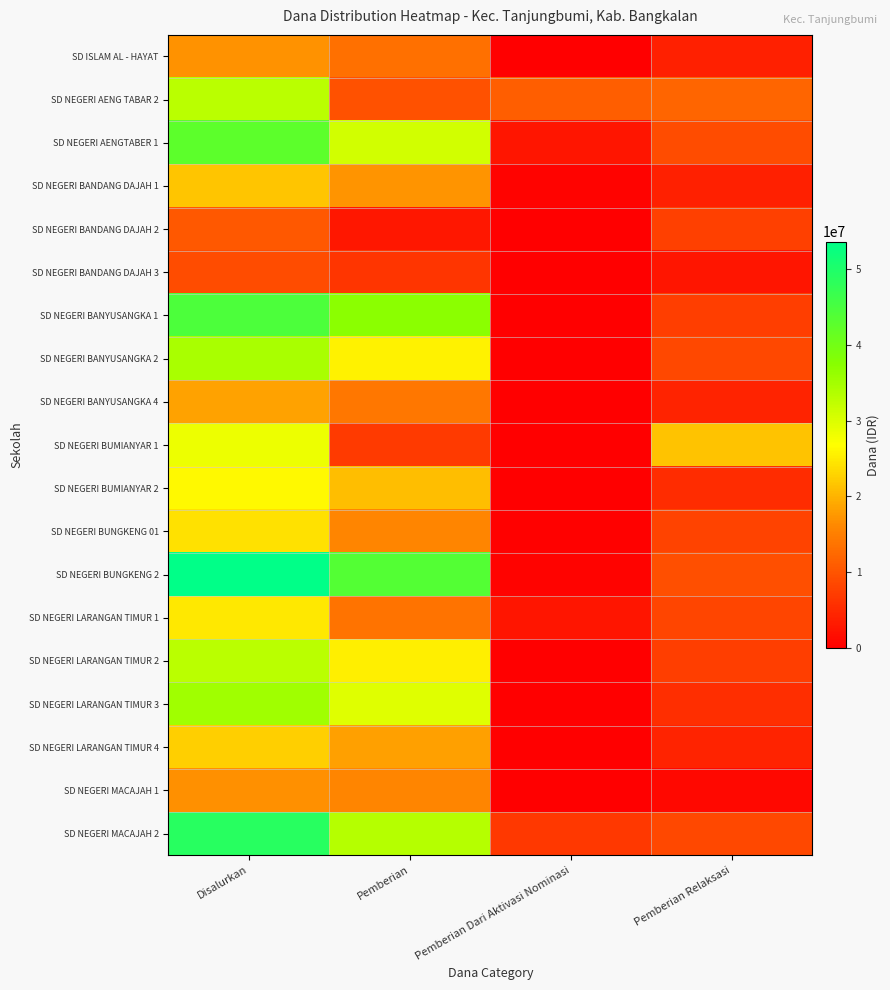

Reading left to right, what are all the values shown in this chart?

SD ISLAM AL - HAYAT: Disalurkan=17100000	Pemberian=13275000	Pemberian Dari Aktivasi Nominasi=0	Pemberian Relaksasi=3825000
SD NEGERI AENG TABAR 2: Disalurkan=32850000	Pemberian=9675000	Pemberian Dari Aktivasi Nominasi=11250000	Pemberian Relaksasi=11925000
SD NEGERI AENGTABER 1: Disalurkan=42525000	Pemberian=30825000	Pemberian Dari Aktivasi Nominasi=2700000	Pemberian Relaksasi=9000000
SD NEGERI BANDANG DAJAH 1: Disalurkan=21600000	Pemberian=17325000	Pemberian Dari Aktivasi Nominasi=450000	Pemberian Relaksasi=3825000
SD NEGERI BANDANG DAJAH 2: Disalurkan=10575000	Pemberian=2925000	Pemberian Dari Aktivasi Nominasi=0	Pemberian Relaksasi=7650000
SD NEGERI BANDANG DAJAH 3: Disalurkan=9000000	Pemberian=6300000	Pemberian Dari Aktivasi Nominasi=0	Pemberian Relaksasi=2700000
SD NEGERI BANYUSANGKA 1: Disalurkan=44550000	Pemberian=37125000	Pemberian Dari Aktivasi Nominasi=0	Pemberian Relaksasi=7425000
SD NEGERI BANYUSANGKA 2: Disalurkan=34425000	Pemberian=25650000	Pemberian Dari Aktivasi Nominasi=0	Pemberian Relaksasi=8775000
SD NEGERI BANYUSANGKA 4: Disalurkan=18450000	Pemberian=14175000	Pemberian Dari Aktivasi Nominasi=0	Pemberian Relaksasi=4275000
SD NEGERI BUMIANYAR 1: Disalurkan=28350000	Pemberian=6975000	Pemberian Dari Aktivasi Nominasi=0	Pemberian Relaksasi=21375000
SD NEGERI BUMIANYAR 2: Disalurkan=26325000	Pemberian=20925000	Pemberian Dari Aktivasi Nominasi=0	Pemberian Relaksasi=5400000
SD NEGERI BUNGKENG 01: Disalurkan=24075000	Pemberian=15750000	Pemberian Dari Aktivasi Nominasi=225000	Pemberian Relaksasi=8100000
SD NEGERI BUNGKENG 2: Disalurkan=53550000	Pemberian=43650000	Pemberian Dari Aktivasi Nominasi=450000	Pemberian Relaksasi=9450000
SD NEGERI LARANGAN TIMUR 1: Disalurkan=24750000	Pemberian=13725000	Pemberian Dari Aktivasi Nominasi=2700000	Pemberian Relaksasi=8325000
SD NEGERI LARANGAN TIMUR 2: Disalurkan=32850000	Pemberian=25425000	Pemberian Dari Aktivasi Nominasi=0	Pemberian Relaksasi=7425000
SD NEGERI LARANGAN TIMUR 3: Disalurkan=35325000	Pemberian=29700000	Pemberian Dari Aktivasi Nominasi=0	Pemberian Relaksasi=5625000
SD NEGERI LARANGAN TIMUR 4: Disalurkan=22500000	Pemberian=18225000	Pemberian Dari Aktivasi Nominasi=0	Pemberian Relaksasi=4275000
SD NEGERI MACAJAH 1: Disalurkan=16875000	Pemberian=15750000	Pemberian Dari Aktivasi Nominasi=0	Pemberian Relaksasi=1125000
SD NEGERI MACAJAH 2: Disalurkan=48825000	Pemberian=33300000	Pemberian Dari Aktivasi Nominasi=6750000	Pemberian Relaksasi=8775000